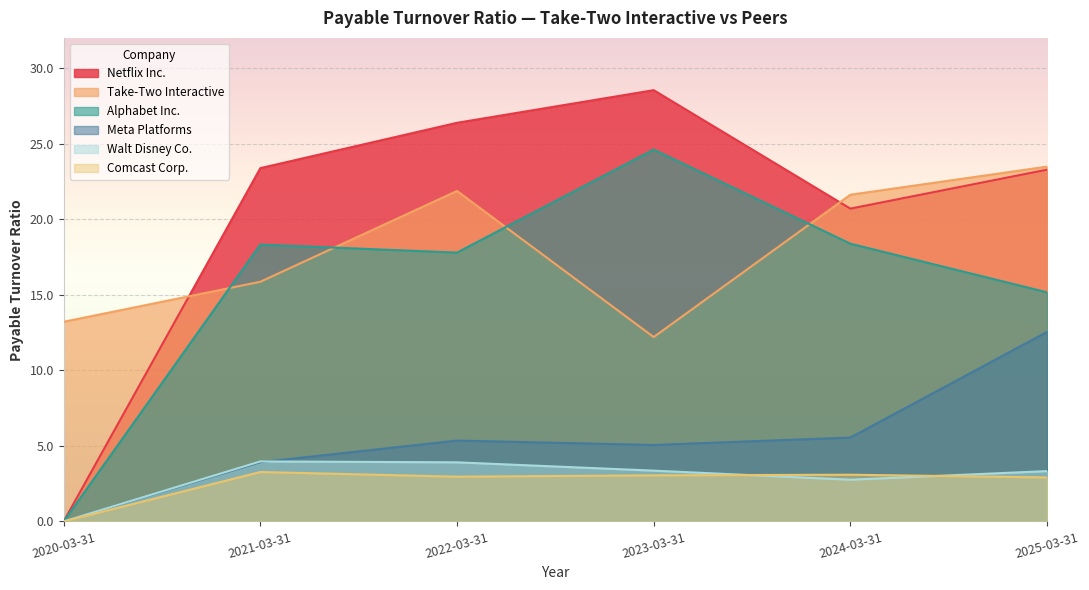

What is the highest value of the Meta Platforms series?

12.5